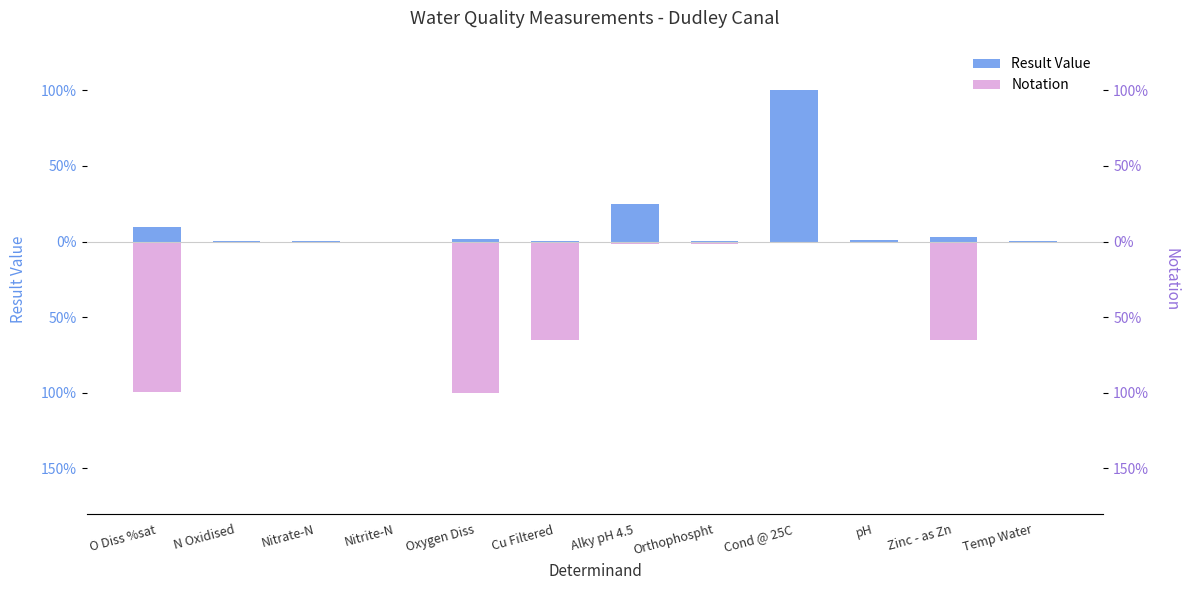

List the labels in order of result value, smallest first.

Nitrite-N, Orthophospht, Nitrate-N, N Oxidised, Temp Water, Cu Filtered, pH, Oxygen Diss, Zinc - as Zn, O Diss %sat, Alky pH 4.5, Cond @ 25C